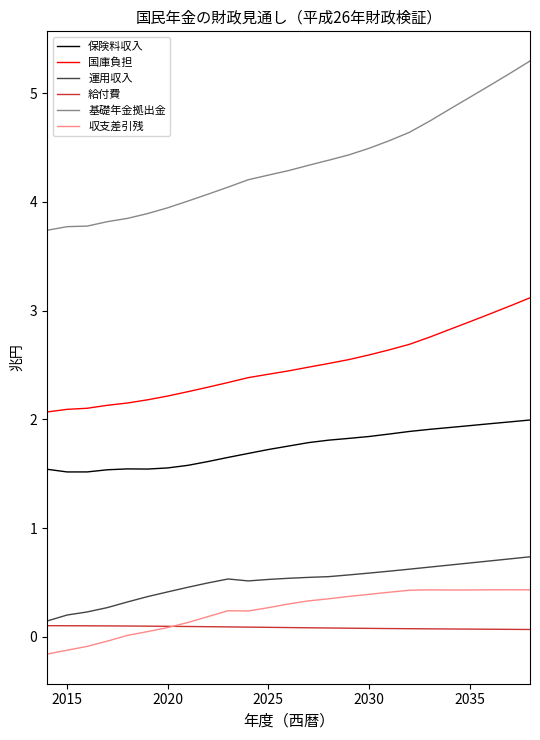

True or false: 保険料収入 and 運用収入 cross at least once.

False